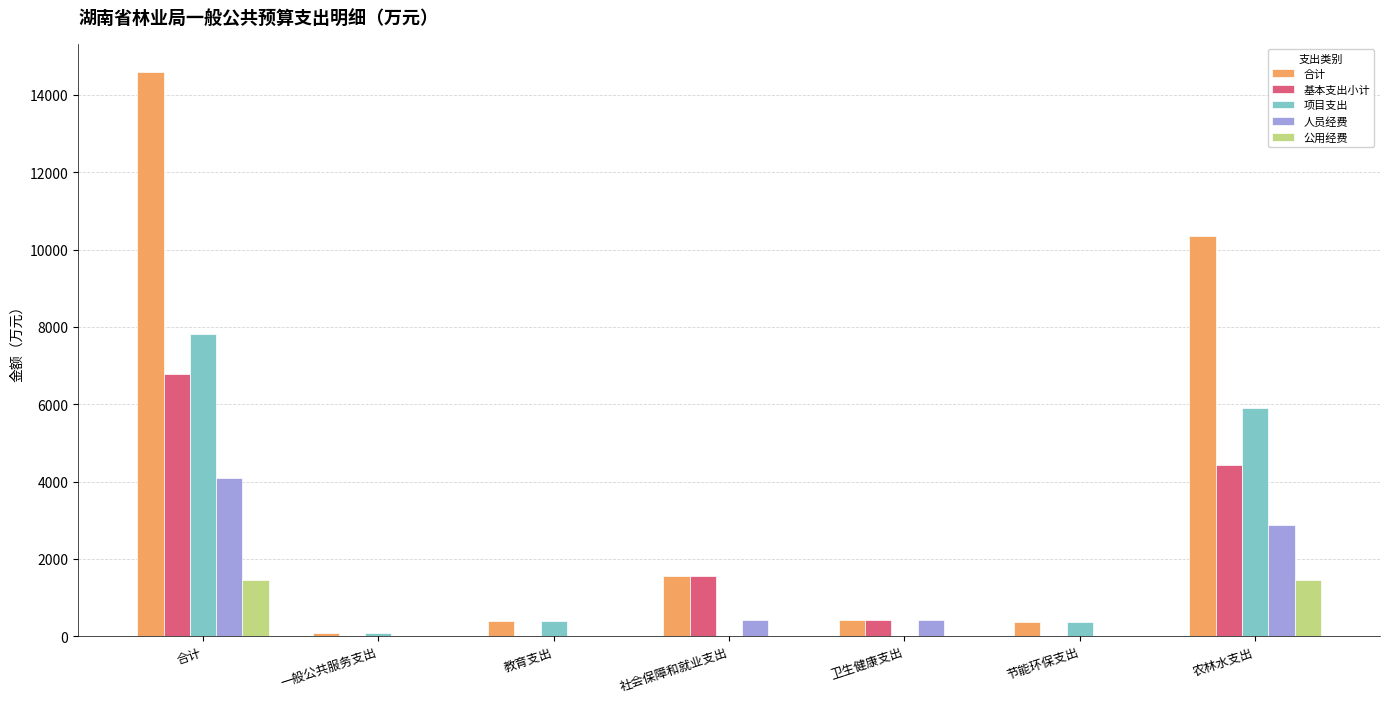

Which series has the largest total across all categories?

合计